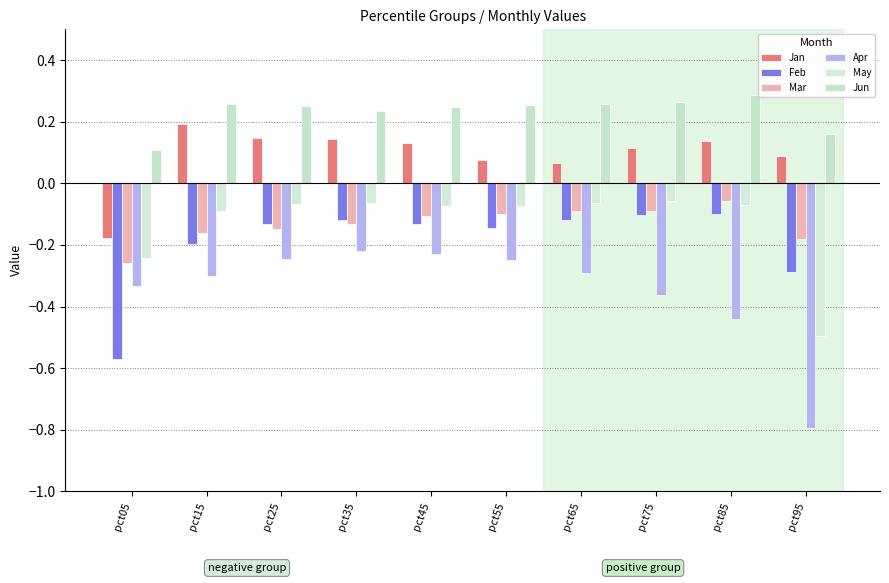

Are the bars grouped side by side (vs. stacked)?

Yes